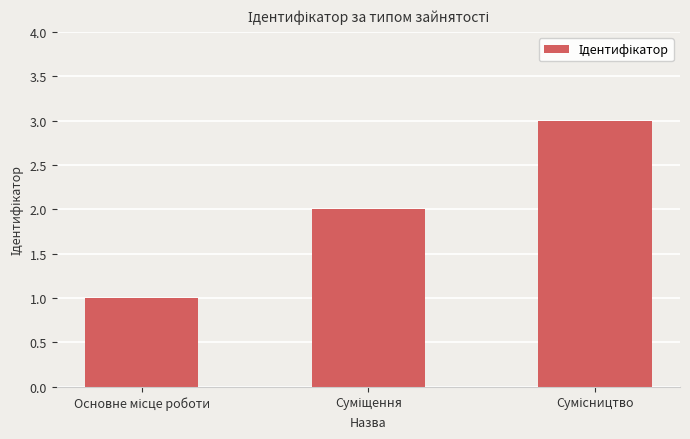

What is the maximum value shown in the chart?

3